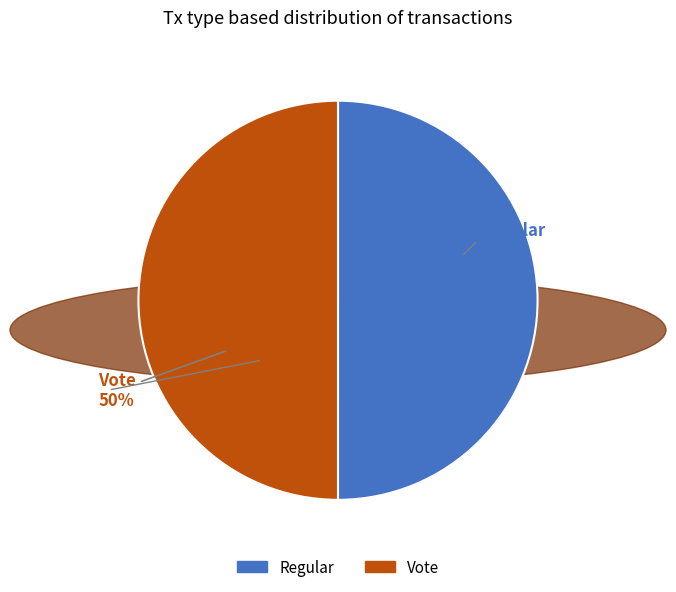

What is the change in value from Regular to Vote?

-35416